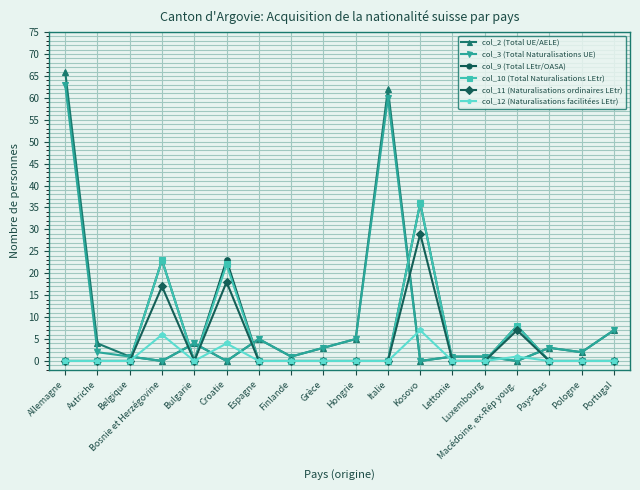

How many data points does each series have?

18